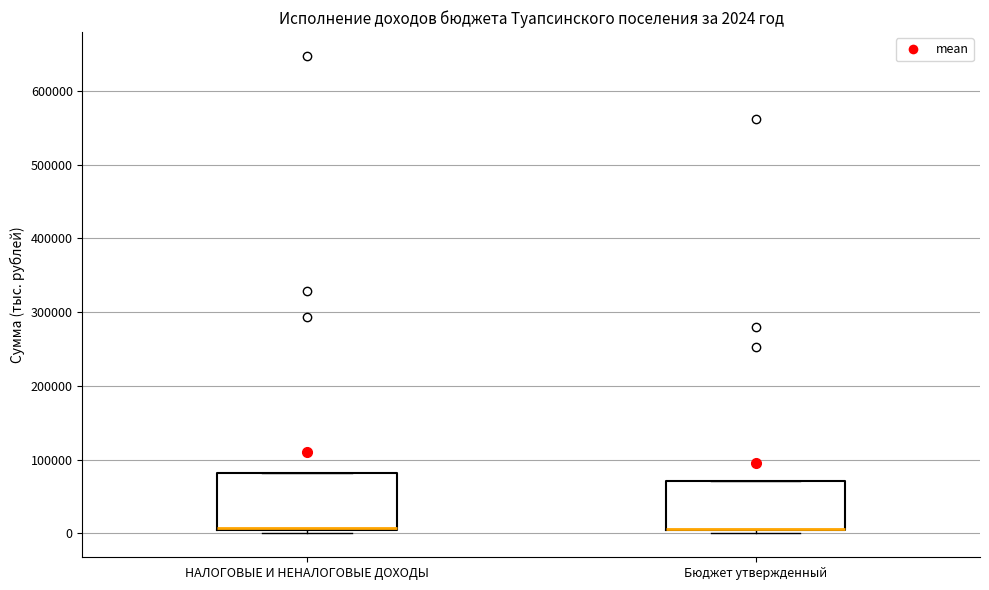

Comparing the boxes themselves (not the whiskers), which one is the tallest?

НАЛОГОВЫЕ И НЕНАЛОГОВЫЕ ДОХОДЫ